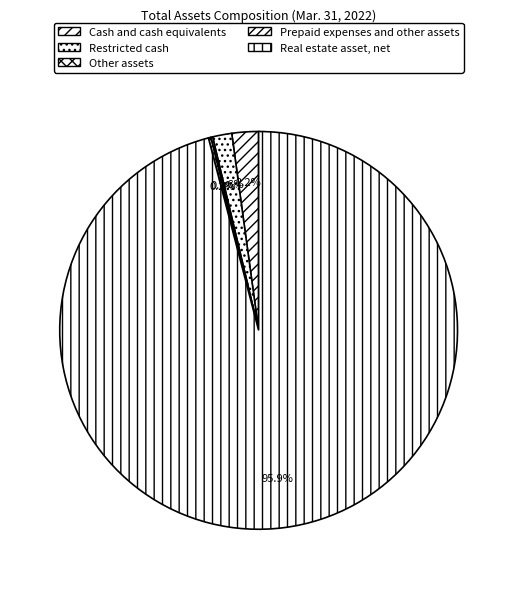

Between Restricted cash and Prepaid expenses and other assets, which is larger?

Restricted cash